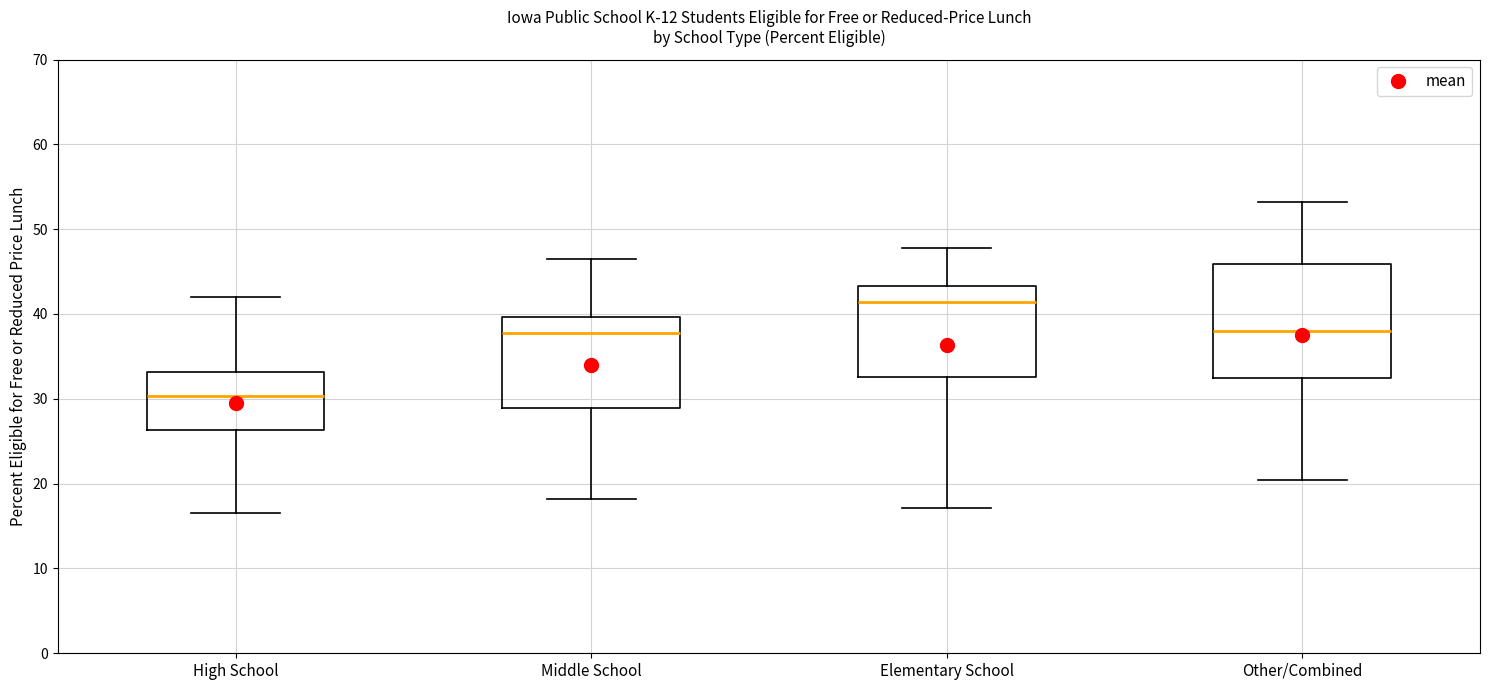

Comparing the boxes themselves (not the whiskers), which one is the tallest?

Other/Combined